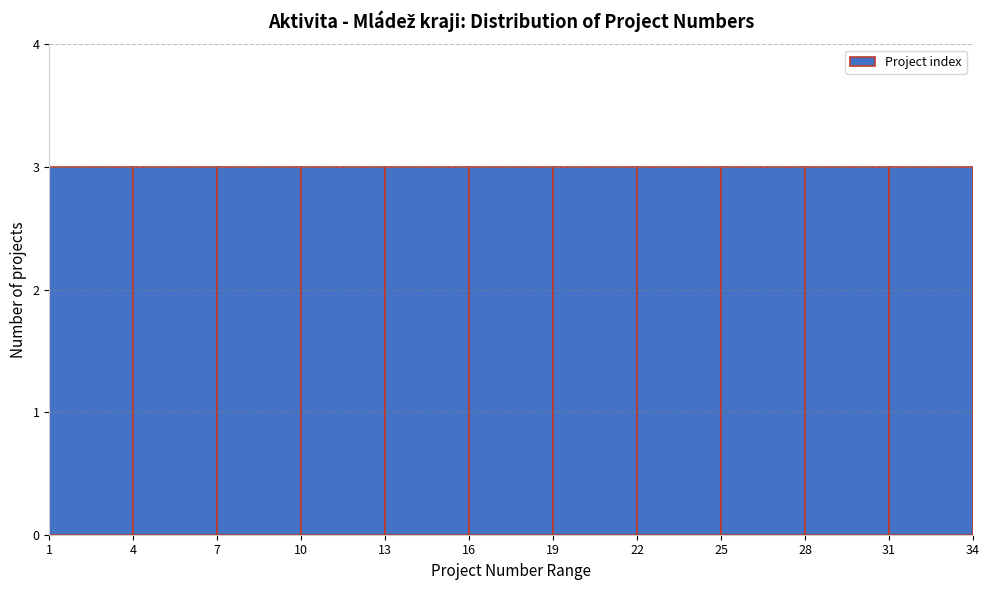

Reading left to right, list every bar in this chart as the range it spans on the x-axis followed by its height. The values are not printed on the chart, so give them approximately, as read against the axis.

1 to 4: 3
4 to 7: 3
7 to 10: 3
10 to 13: 3
13 to 16: 3
16 to 19: 3
19 to 22: 3
22 to 25: 3
25 to 28: 3
28 to 31: 3
31 to 34: 3